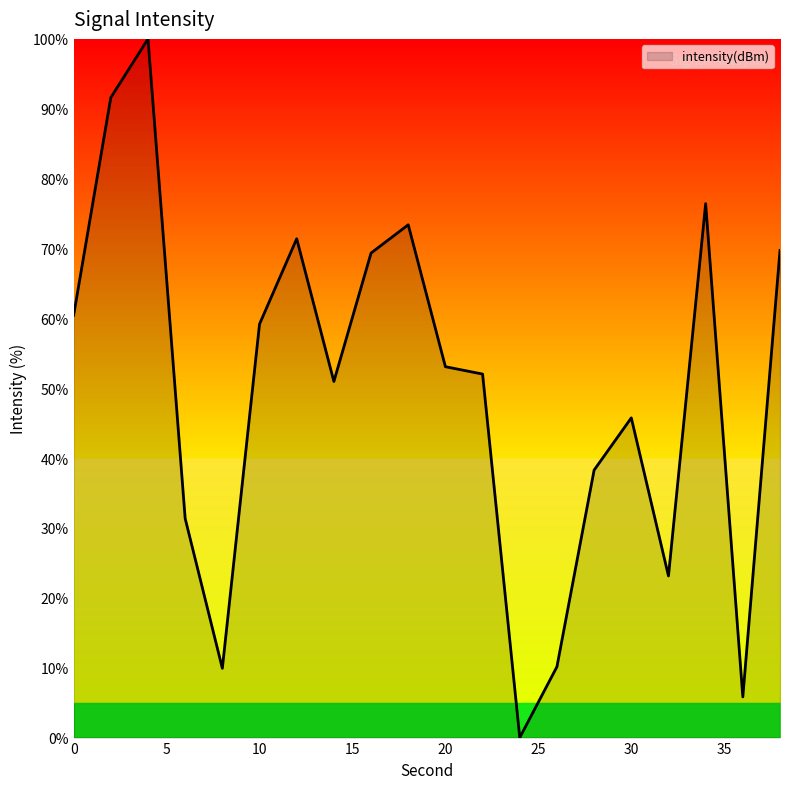

What is the greatest value displayed?

100.0